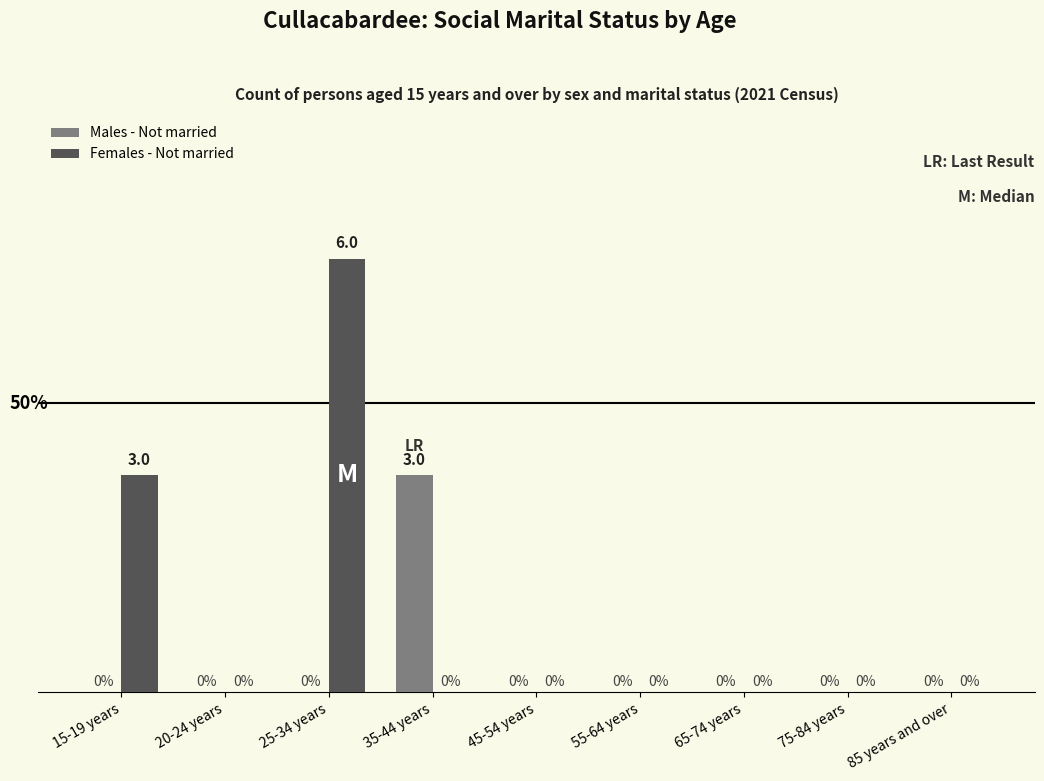

At which category does the chart reach its peak across all series?

25-34 years